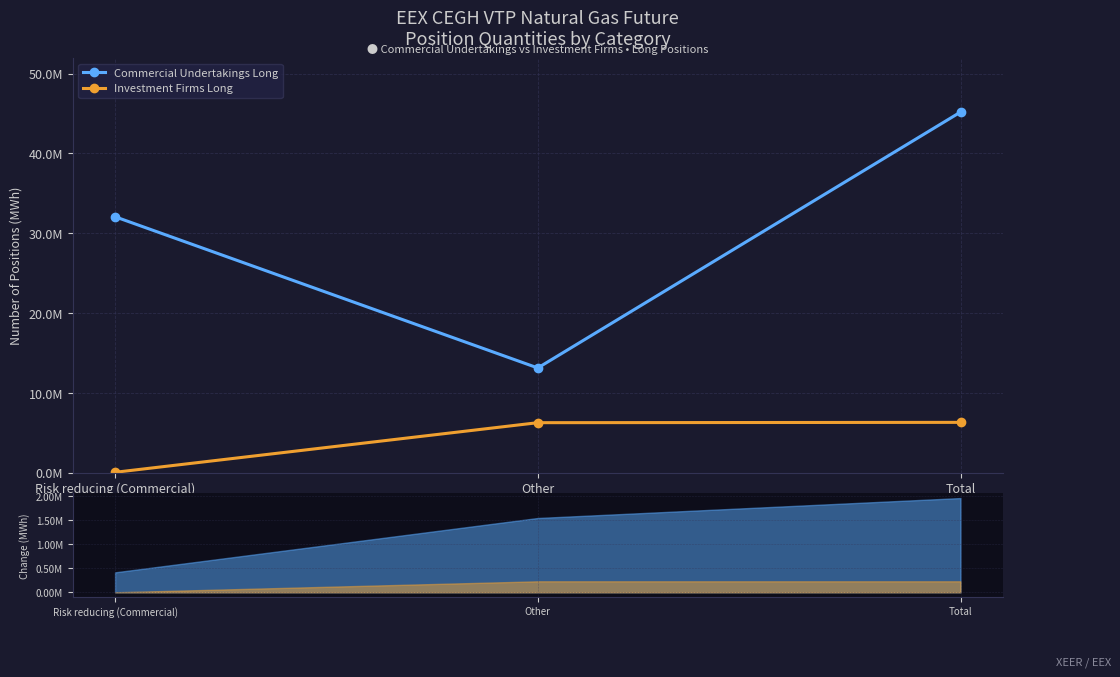

Which has a higher value, Risk reducing (Commercial) or Other?

Risk reducing (Commercial)